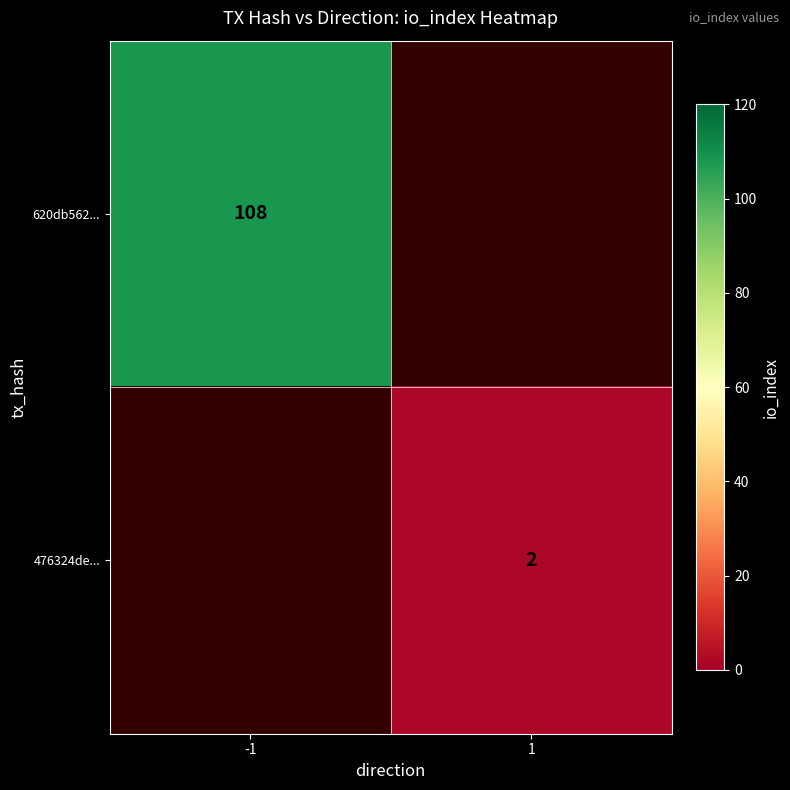

Which has a higher value, -1 or 1?

1